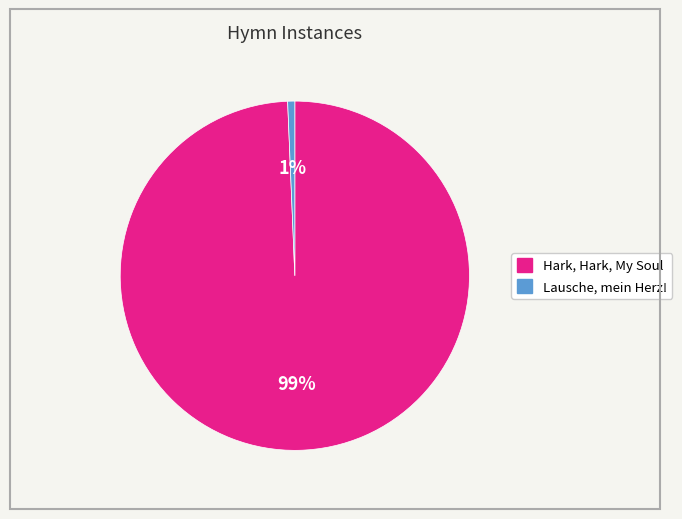

What percentage is the Hark, Hark, My Soul slice, to the nearest percent?

99%